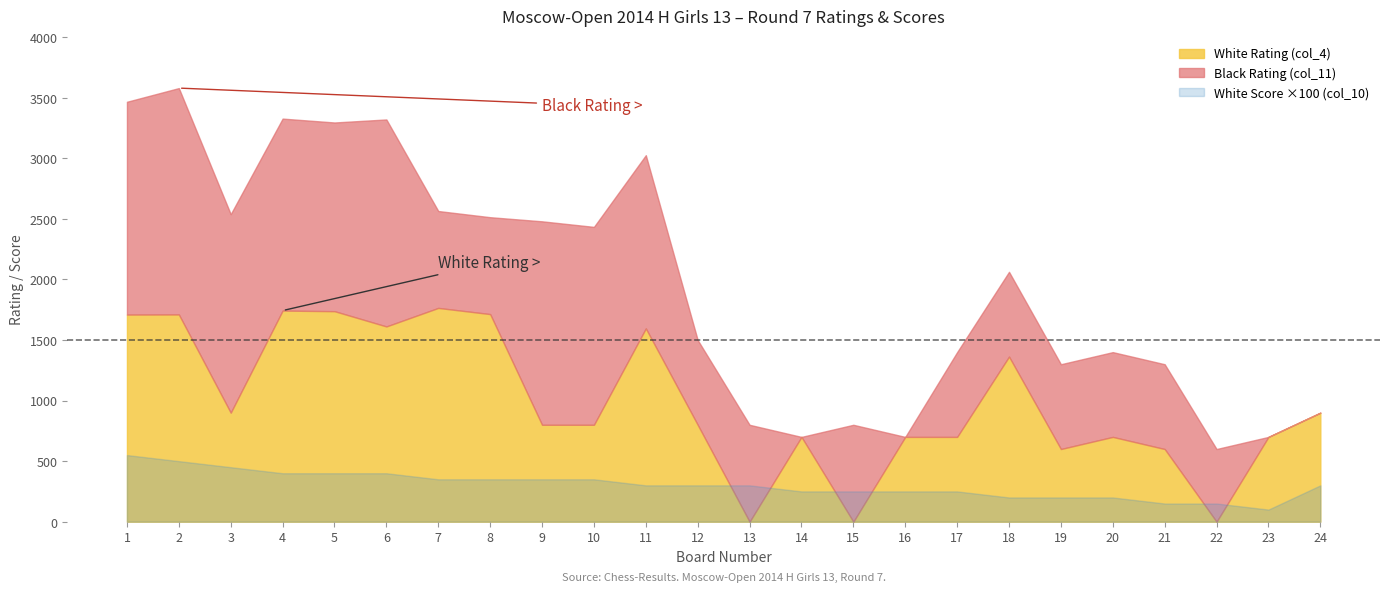

At which label does White Score (col_10) reach its minimum?

23